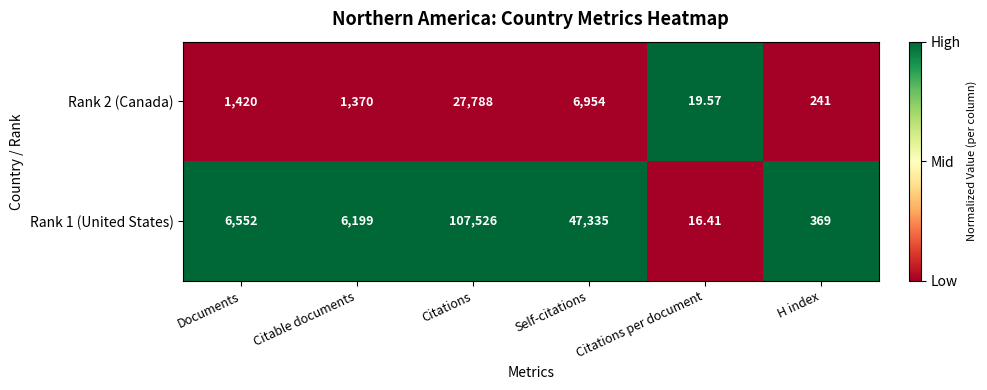

Which category has the highest value in the Rank 2 (Canada) series?

Citations